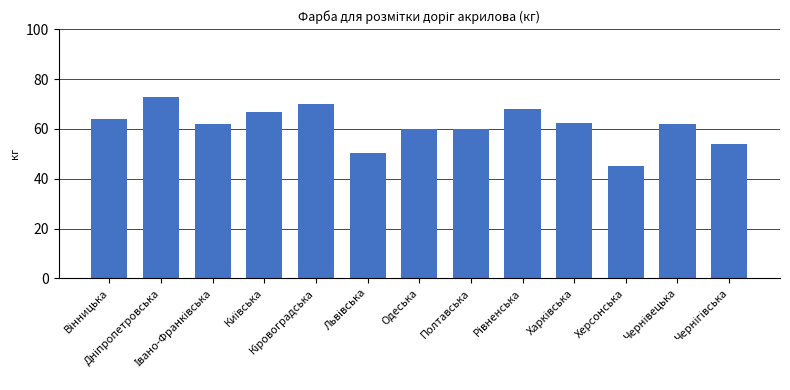

What is the smallest value displayed?

44.9